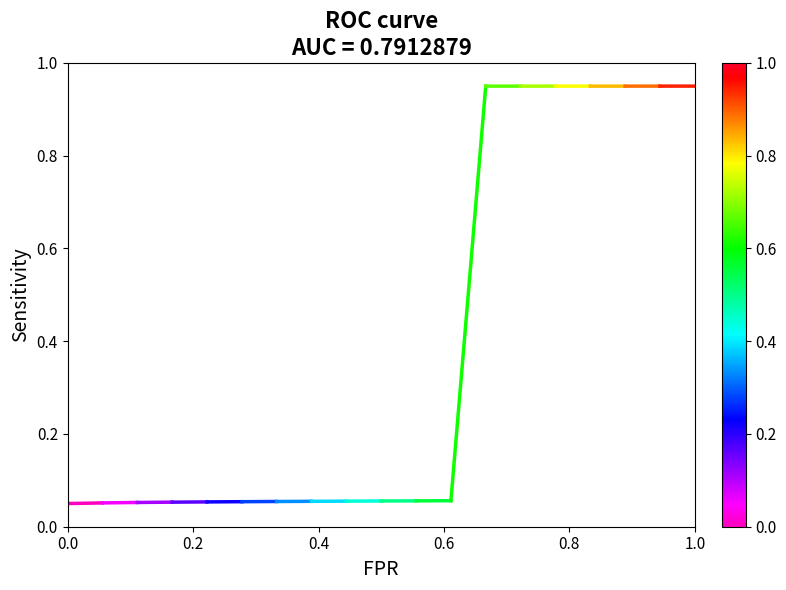

Count the number of data series in this chart.

1